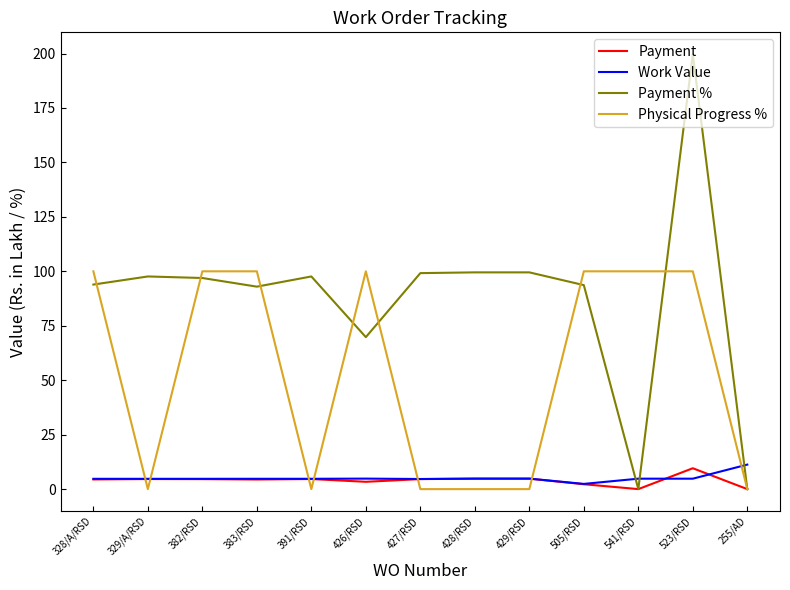

Which label corresponds to the largest value in the chart?

523/RSD